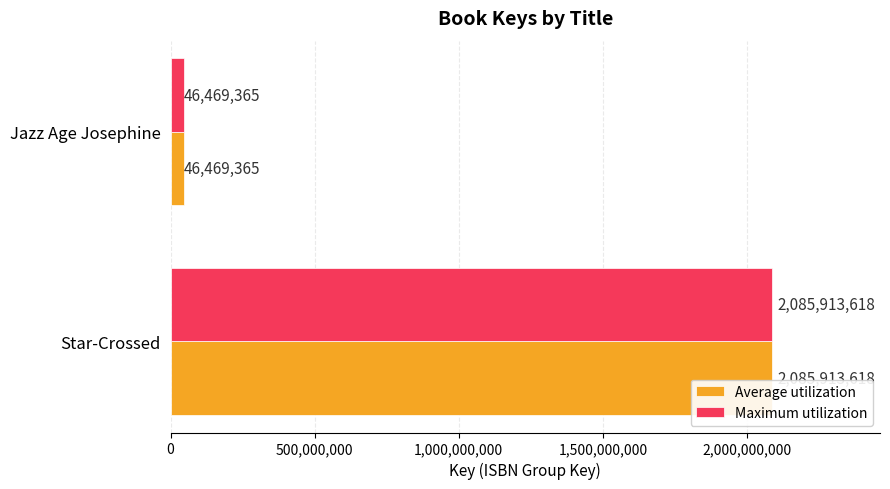

At which label does Average utilization reach its peak?

Star-Crossed